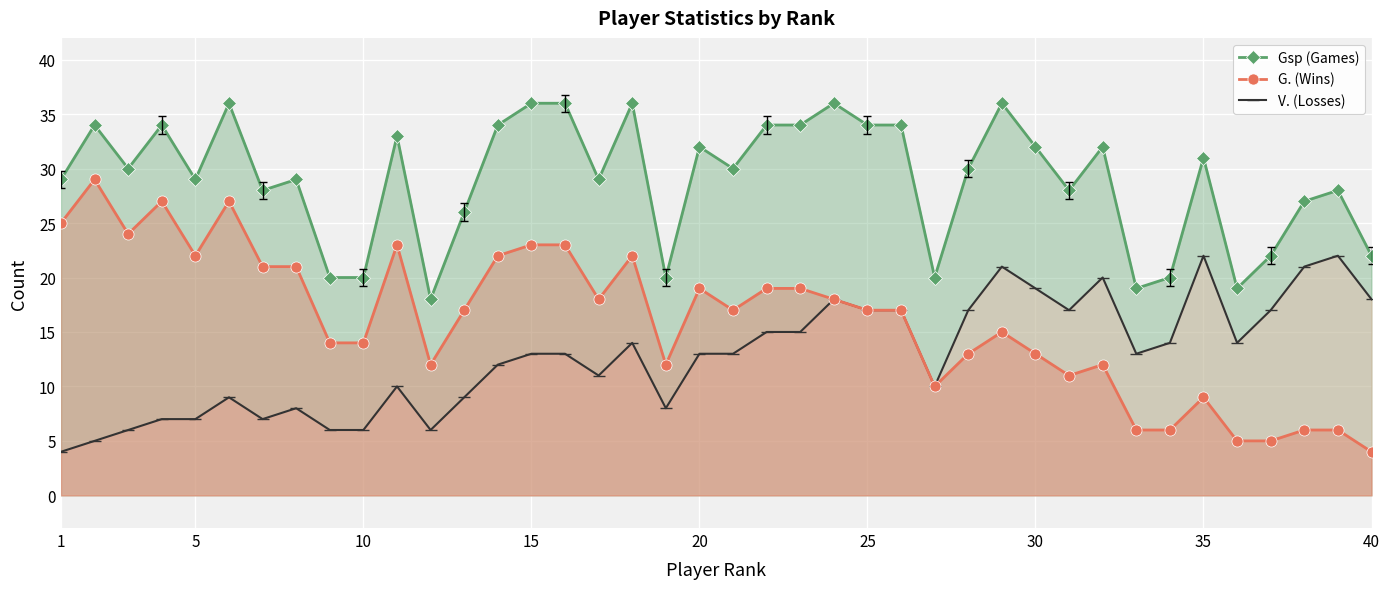

True or false: G. (Wins) and V. (Losses) cross at least once.

False